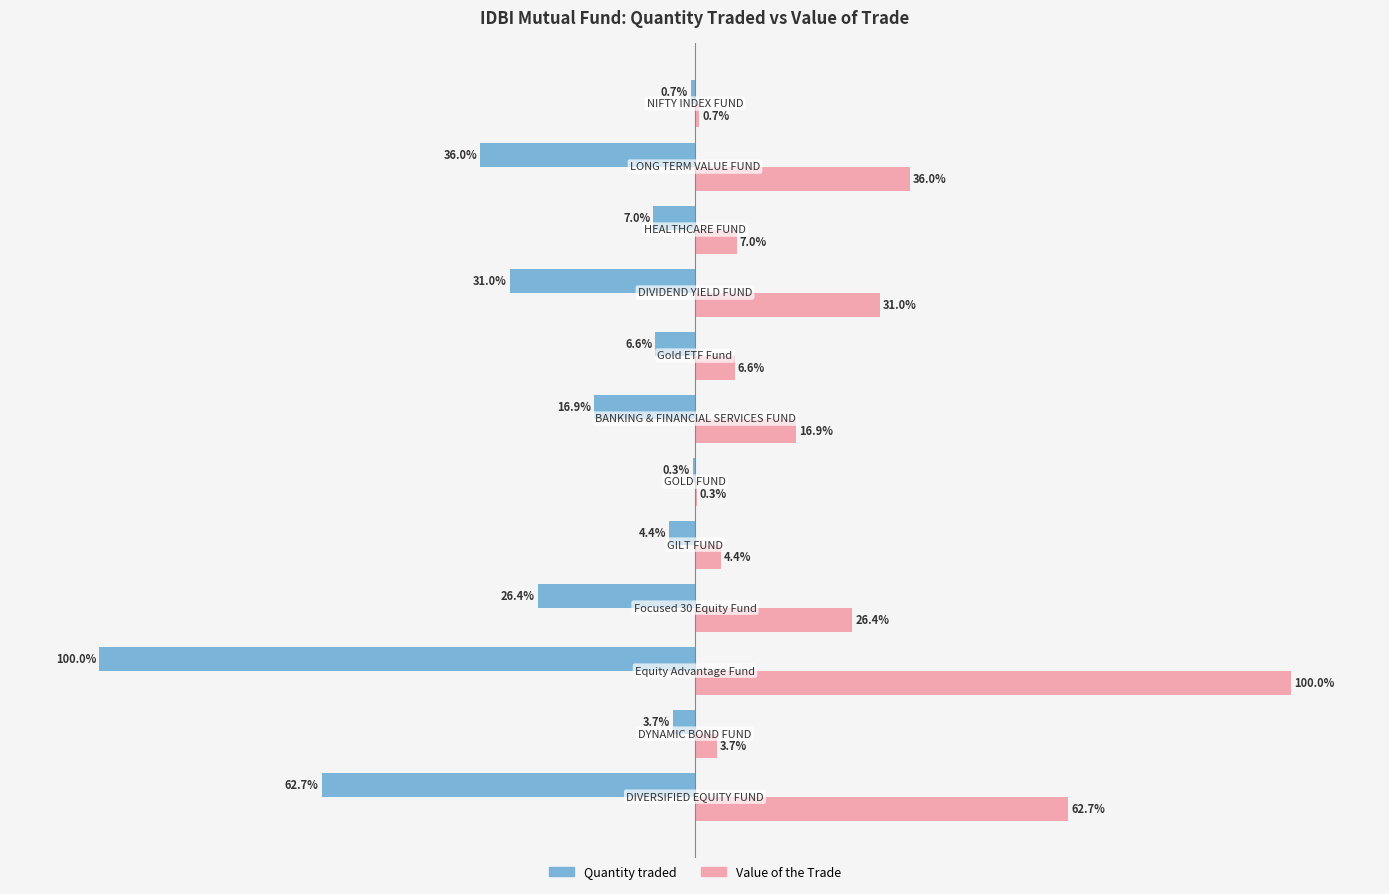

Which series has the largest total across all categories?

Value of the Trade